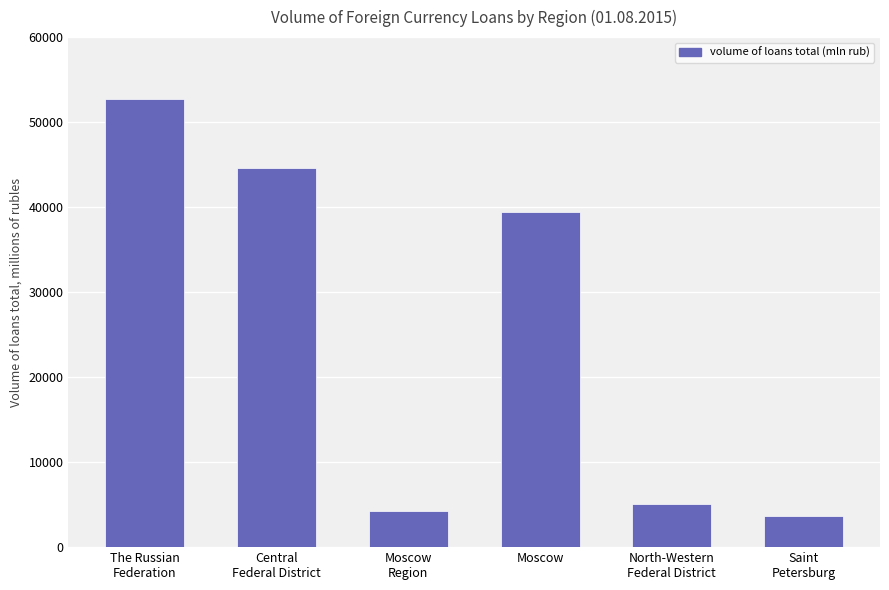

Is it true that the value at Saint
Petersburg is 3638?

True